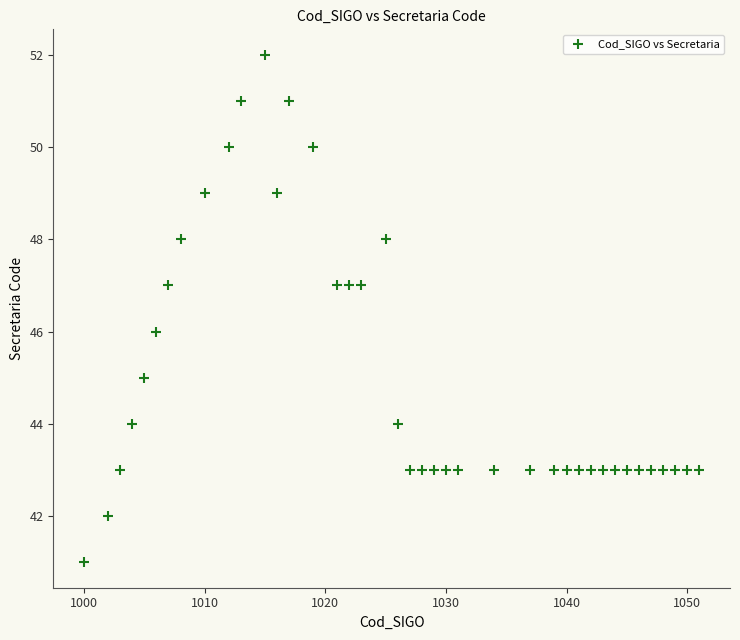

What is the range of X values (max minus min)?

51